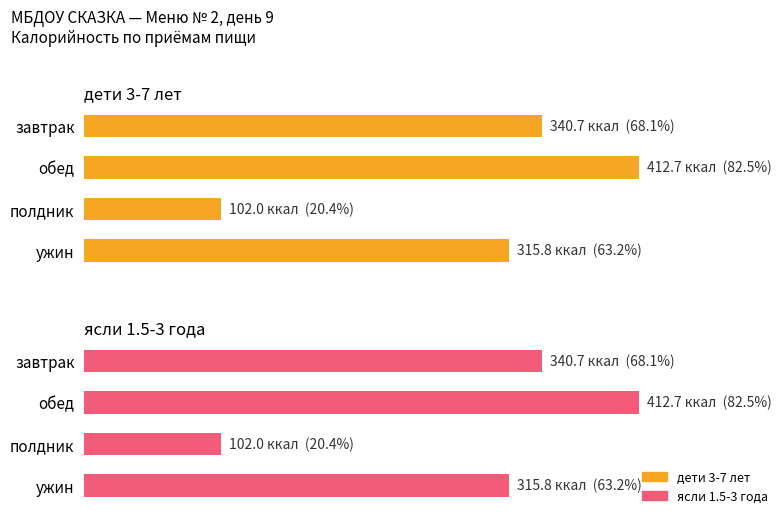

How many data points in дети 3-7 лет are less than 340?

2